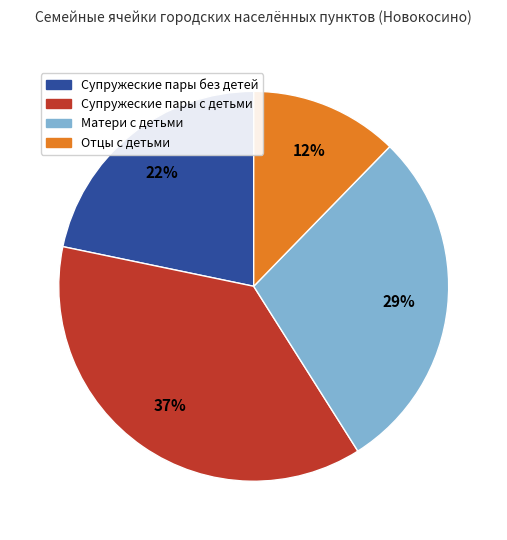

Rank the categories by value from lowest to highest.

Отцы с детьми, Супружеские пары без детей, Матери с детьми, Супружеские пары с детьми